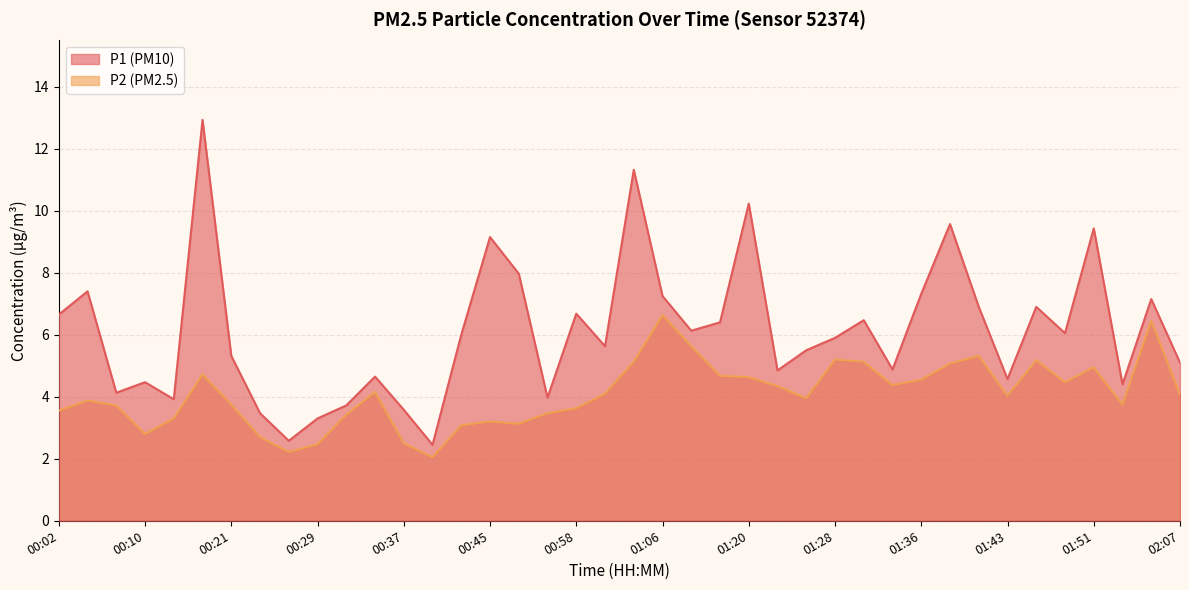

What is the label of the 19th point from the right?

01:06